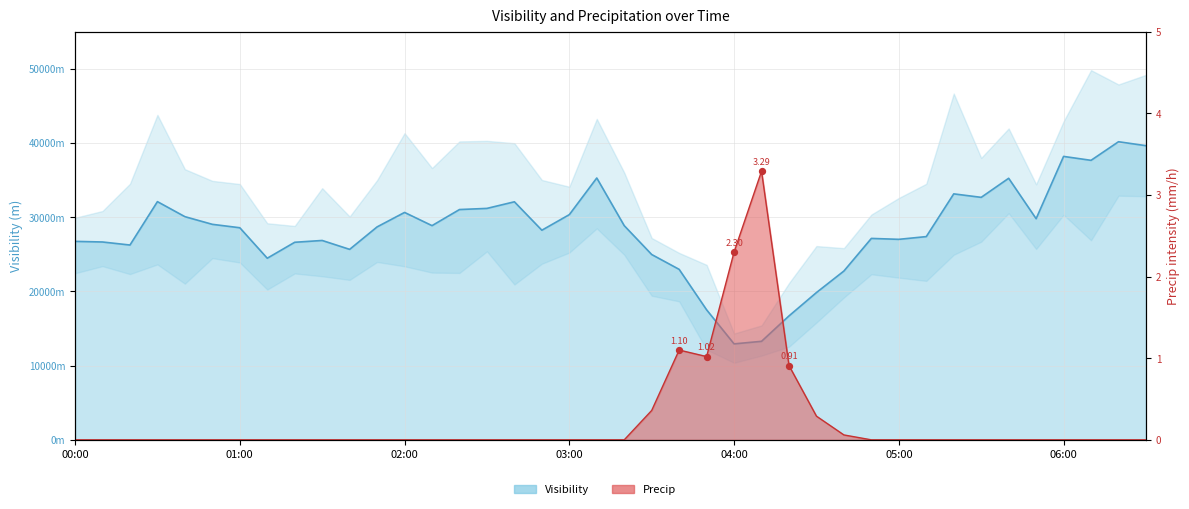

Which series has the largest total across all categories?

avg(Visibility (m))